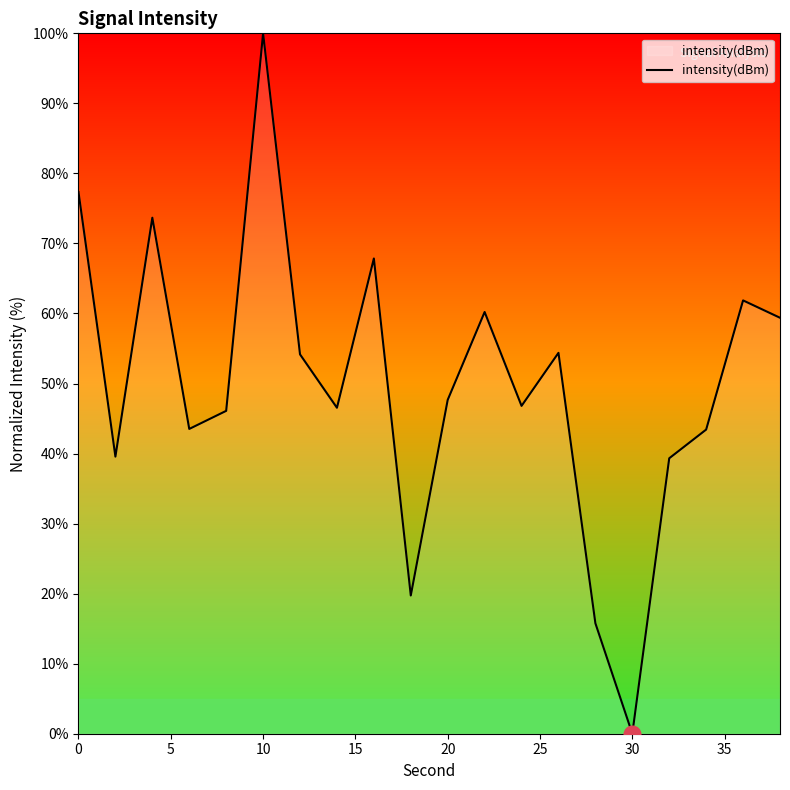

What is the difference between the maximum and minimum values?

100.0